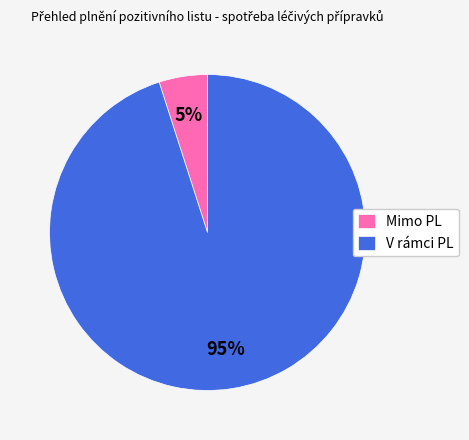

How many segments does this pie chart have?

2